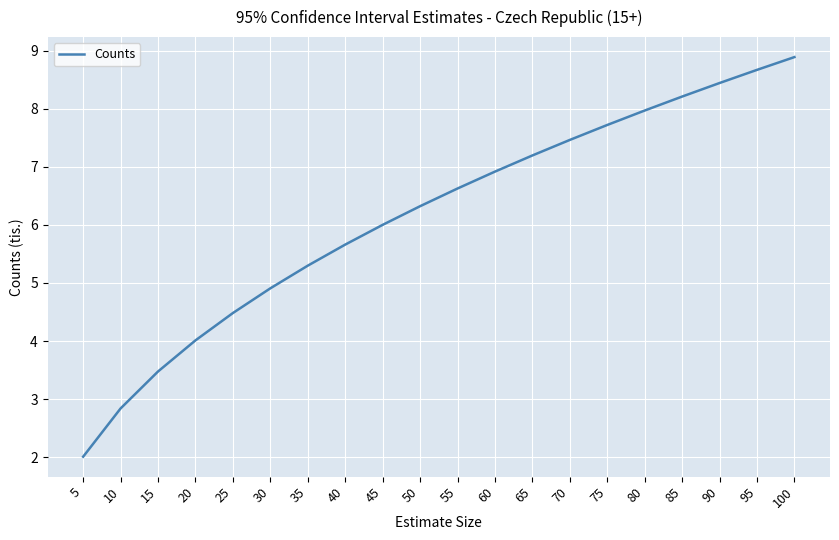

Which label corresponds to the smallest value in the chart?

5